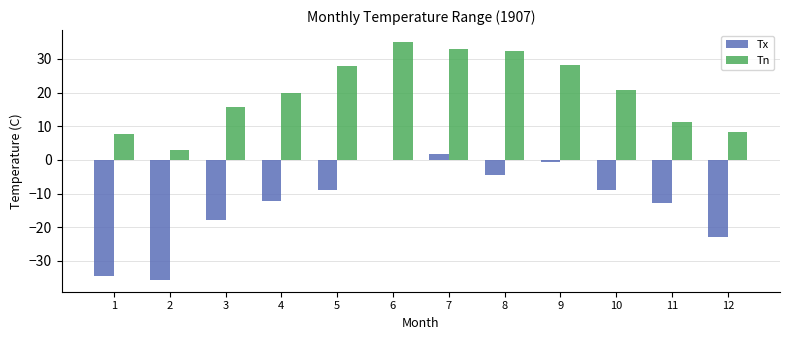

What is the greatest value displayed?

35.0